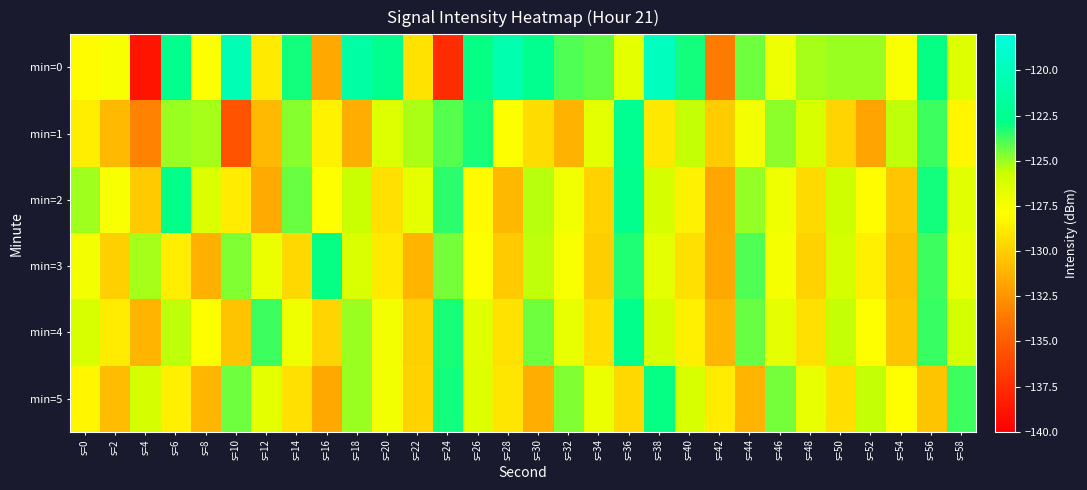

Reading left to right, extract all data points from this chart.

min=0: s=0=-128.0	s=2=-127.6	s=4=-138.8	s=6=-122.6	s=8=-127.9	s=10=-120.3	s=12=-128.8	s=14=-123.1	s=16=-131.6	s=18=-121.2	s=20=-122.6	s=22=-129.1	s=24=-137.6	s=26=-122.9	s=28=-120.6	s=30=-122.4	s=32=-124.0	s=34=-124.2	s=36=-126.7	s=38=-119.7	s=40=-123.1	s=42=-133.6	s=44=-124.4	s=46=-127.1	s=48=-125.2	s=50=-125.0	s=52=-125.0	s=54=-127.7	s=56=-122.9	s=58=-126.4
min=1: s=0=-128.6	s=2=-130.9	s=4=-133.3	s=6=-125.0	s=8=-125.2	s=10=-135.5	s=12=-130.9	s=14=-124.8	s=16=-128.5	s=18=-131.3	s=20=-126.5	s=22=-125.3	s=24=-124.1	s=26=-123.2	s=28=-127.8	s=30=-129.4	s=32=-131.2	s=34=-126.7	s=36=-122.3	s=38=-128.9	s=40=-125.6	s=42=-130.1	s=44=-127.4	s=46=-124.8	s=48=-126.2	s=50=-129.7	s=52=-131.8	s=54=-125.5	s=56=-123.7	s=58=-128.3
min=2: s=0=-125.1	s=2=-127.6	s=4=-130.2	s=6=-122.8	s=8=-126.4	s=10=-128.7	s=12=-131.5	s=14=-124.3	s=16=-127.9	s=18=-125.7	s=20=-129.2	s=22=-126.8	s=24=-123.5	s=26=-128.1	s=28=-130.9	s=30=-125.4	s=32=-127.3	s=34=-129.8	s=36=-122.6	s=38=-126.1	s=40=-128.4	s=42=-131.7	s=44=-124.9	s=46=-127.2	s=48=-129.5	s=50=-125.8	s=52=-128.0	s=54=-130.3	s=56=-123.1	s=58=-126.6
min=3: s=0=-127.4	s=2=-129.9	s=4=-125.2	s=6=-128.6	s=8=-131.3	s=10=-124.7	s=12=-127.1	s=14=-129.6	s=16=-122.9	s=18=-126.3	s=20=-128.8	s=22=-131.1	s=24=-124.5	s=26=-127.8	s=28=-130.2	s=30=-125.5	s=32=-127.7	s=34=-130.0	s=36=-123.3	s=38=-126.7	s=40=-129.2	s=42=-131.6	s=44=-124.0	s=46=-127.5	s=48=-129.8	s=50=-126.1	s=52=-128.5	s=54=-130.7	s=56=-123.7	s=58=-127.0
min=4: s=0=-126.2	s=2=-128.7	s=4=-131.1	s=6=-125.5	s=8=-127.9	s=10=-130.4	s=12=-123.7	s=14=-127.2	s=16=-129.7	s=18=-125.0	s=20=-127.4	s=22=-129.9	s=24=-123.2	s=26=-126.6	s=28=-129.1	s=30=-124.4	s=32=-126.9	s=34=-129.3	s=36=-122.7	s=38=-126.1	s=40=-128.5	s=42=-131.0	s=44=-124.3	s=46=-126.8	s=48=-129.2	s=50=-125.6	s=52=-127.9	s=54=-130.4	s=56=-123.6	s=58=-126.0
min=5: s=0=-128.3	s=2=-130.8	s=4=-126.1	s=6=-128.5	s=8=-131.0	s=10=-124.4	s=12=-126.7	s=14=-129.2	s=16=-131.6	s=18=-125.0	s=20=-127.3	s=22=-129.8	s=24=-123.1	s=26=-126.5	s=28=-129.0	s=30=-131.4	s=32=-124.7	s=34=-127.1	s=36=-129.6	s=38=-122.9	s=40=-126.2	s=42=-128.7	s=44=-131.1	s=46=-124.5	s=48=-126.9	s=50=-129.3	s=52=-125.6	s=54=-127.9	s=56=-130.4	s=58=-123.7